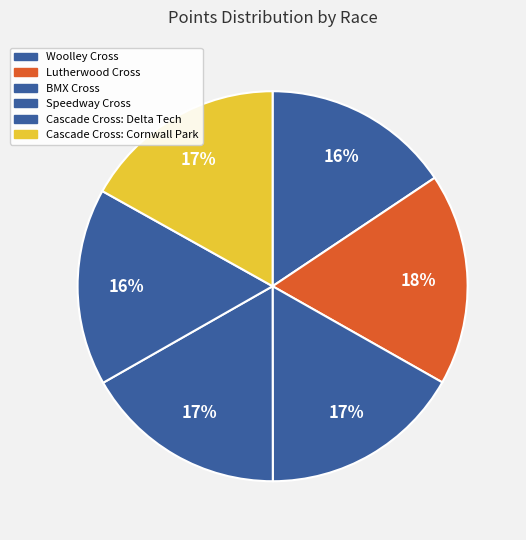

True or false: Cascade Cross: Cornwall Park accounts for 24% of the total.

False